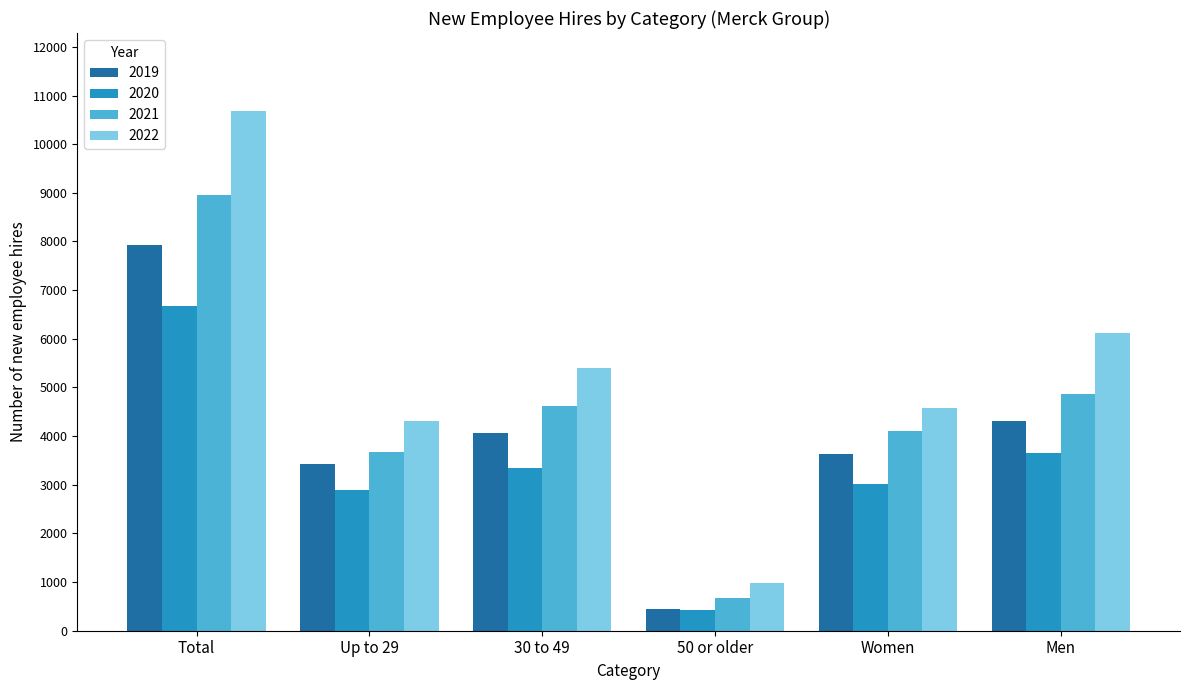

Which series has the widest spread of values?

2022